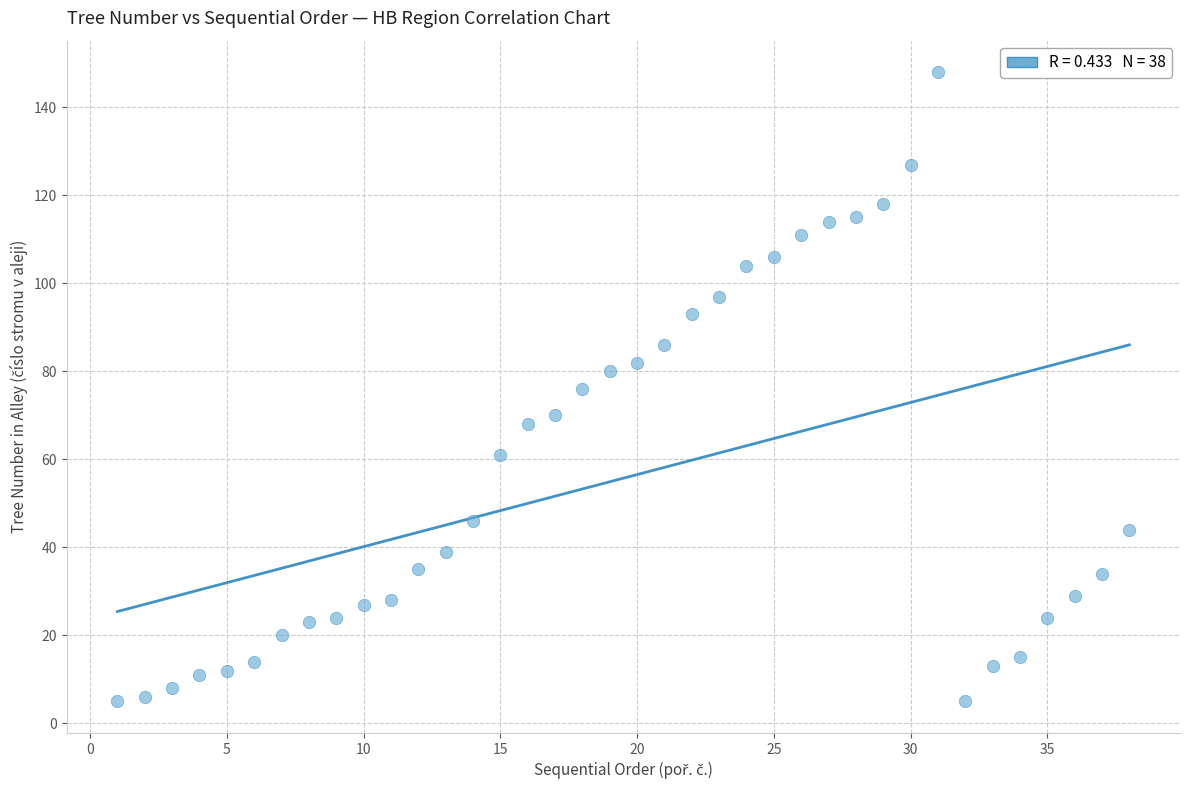

What is the range of X values (max minus min)?

37